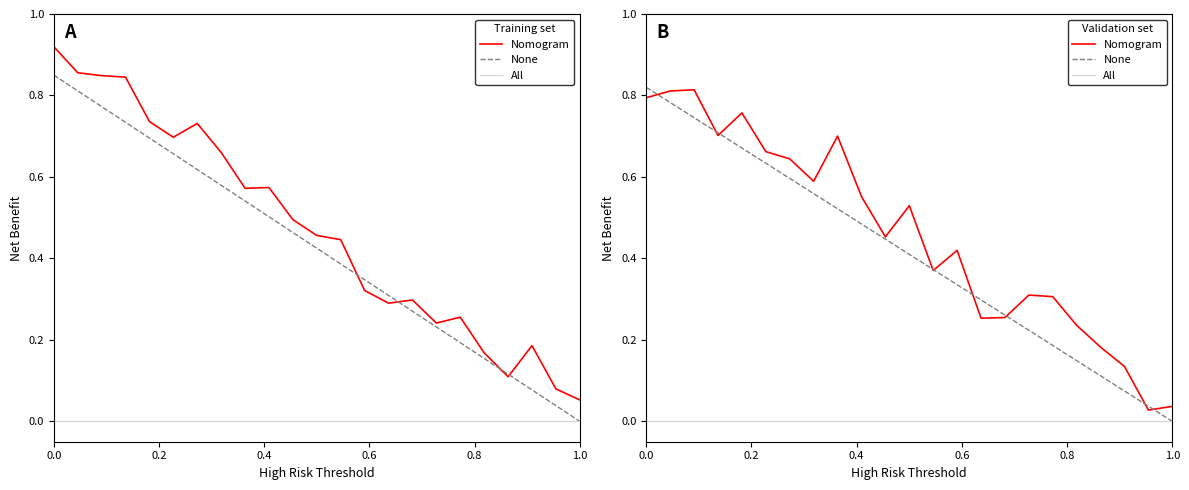

What is the average value of the None series?

0.4